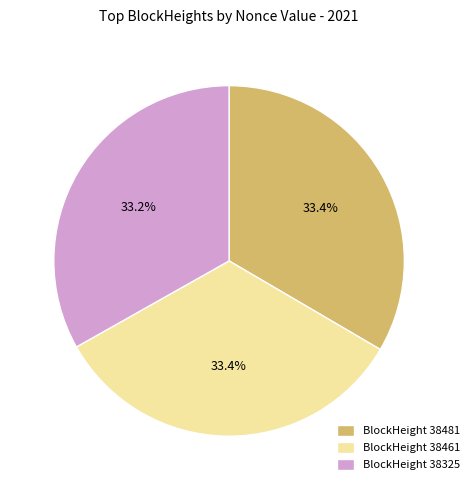

How much of the chart is everything except BlockHeight 38461?

66.6%